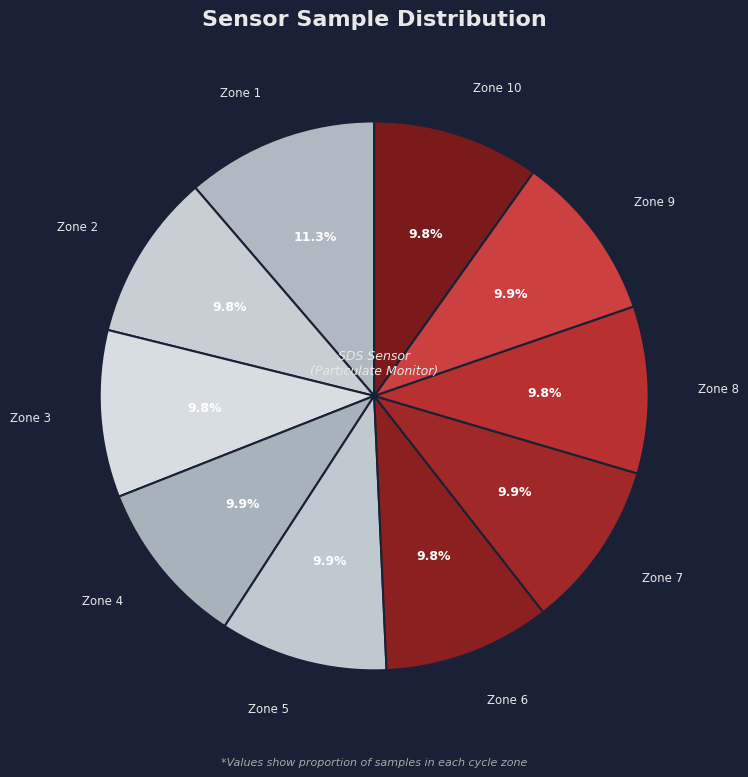

How many slices are in this pie chart?

10